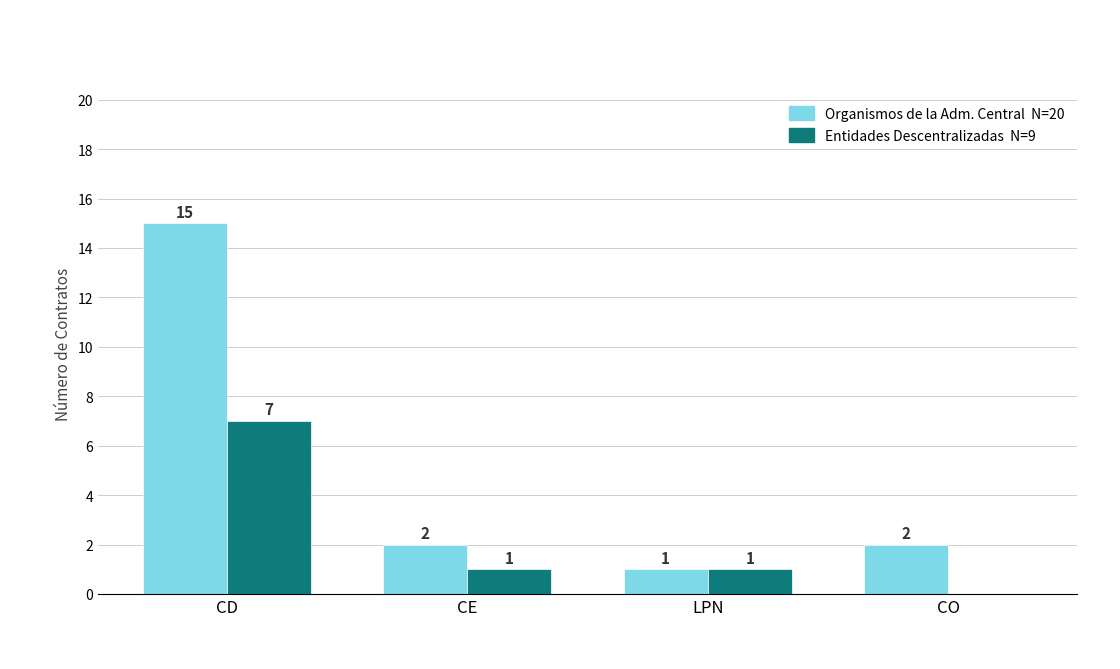

Are the bars horizontal?

No